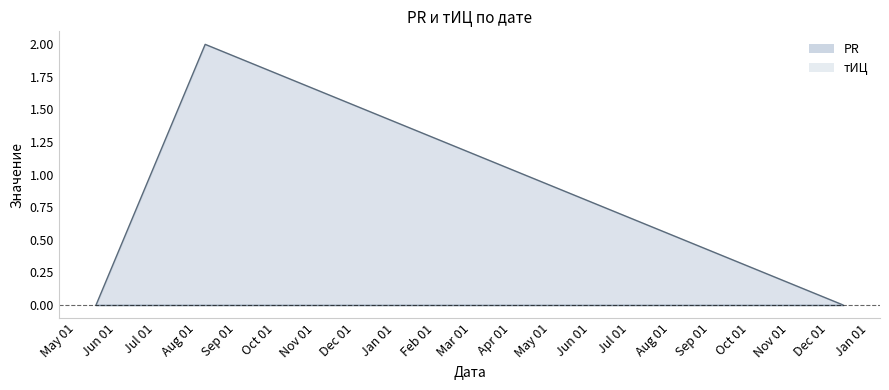

Is it true that the value at 2013-12-12 is 0?

True